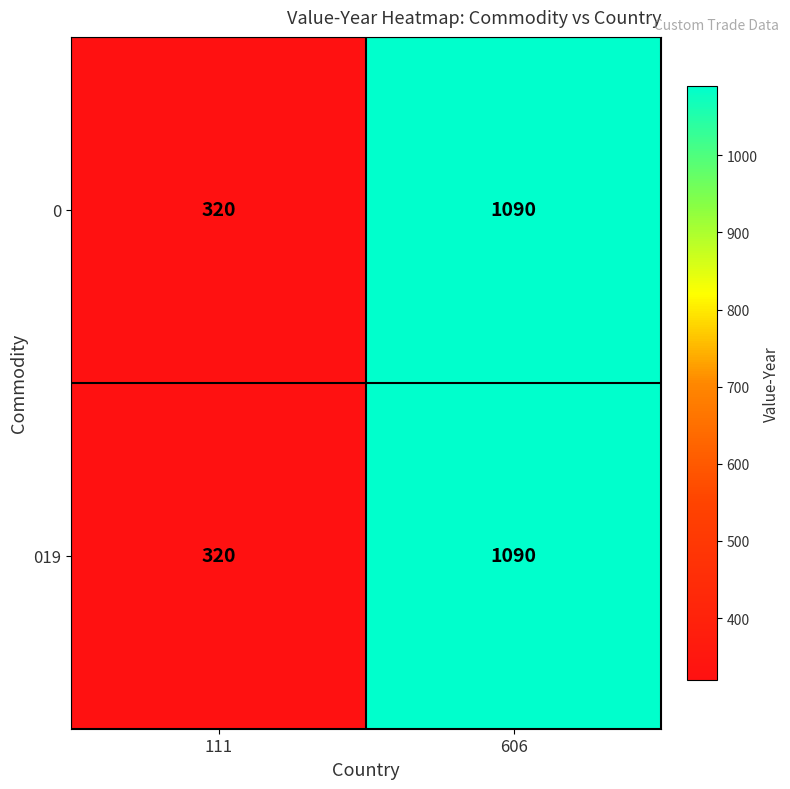

Is it true that 019 equals 320 at 111?

True